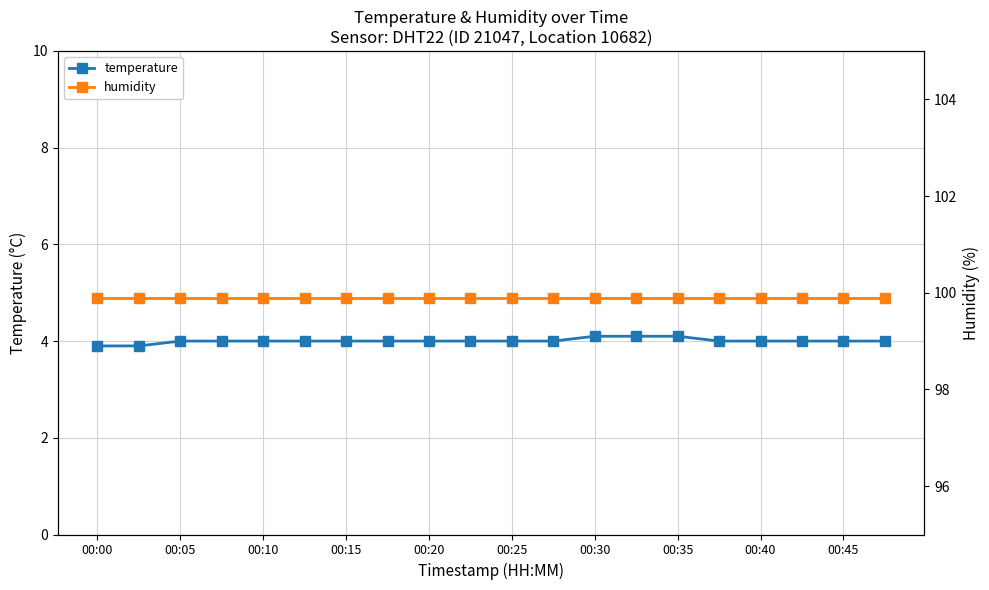

At how many categories does at least one series exceed 86?

20